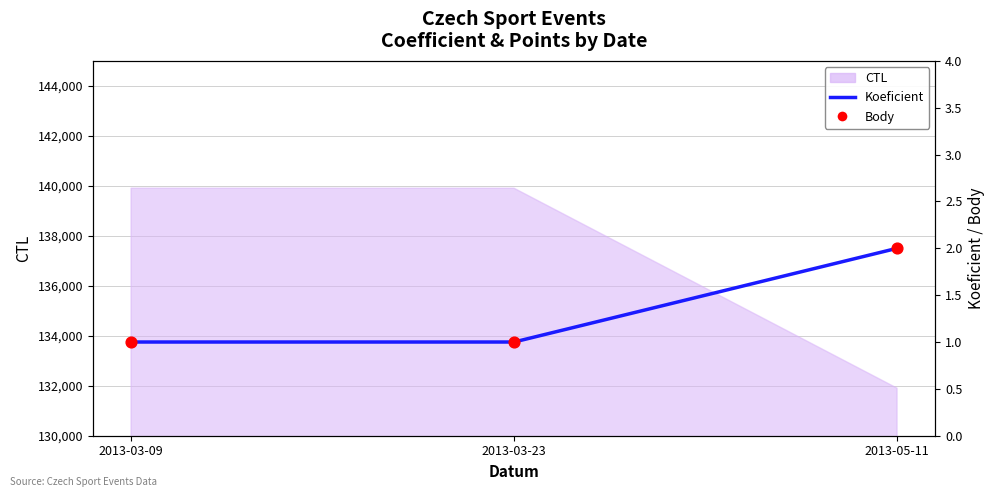

What is the total value across all series at 2013-03-23?

2